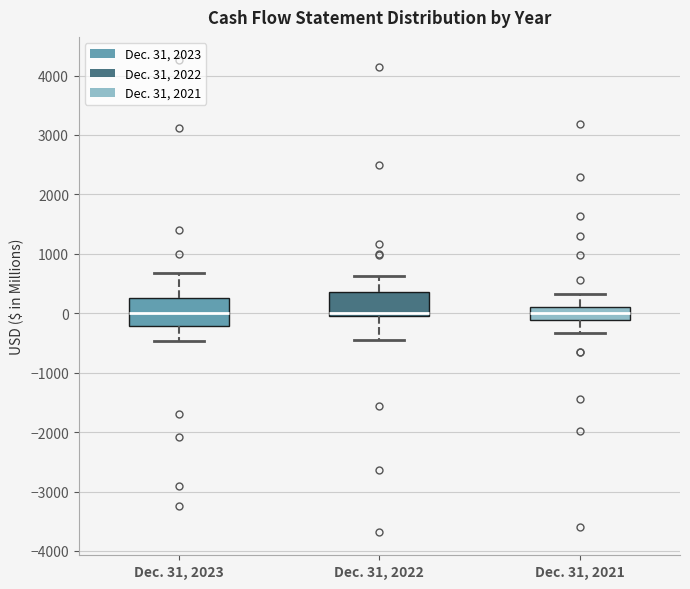

Reading left to right, read every box against the y-axis: the position of its median line, the range the box covers, and the ends of its whiskers. The values are not printed on the chart, so give them approximately, as read against the axis.

Dec. 31, 2023: median 0, box -200 to 300, whiskers -500 to 700
Dec. 31, 2022: median 0 (just above the box's lower edge), box 0 to 400, whiskers -500 to 600
Dec. 31, 2021: median 0, box -100 to 100, whiskers -300 to 300